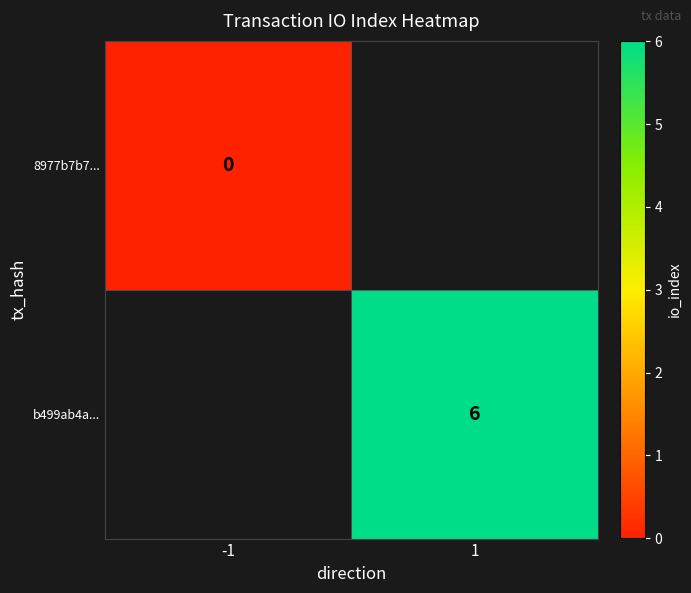

Between -1 and 1, which is larger?

1